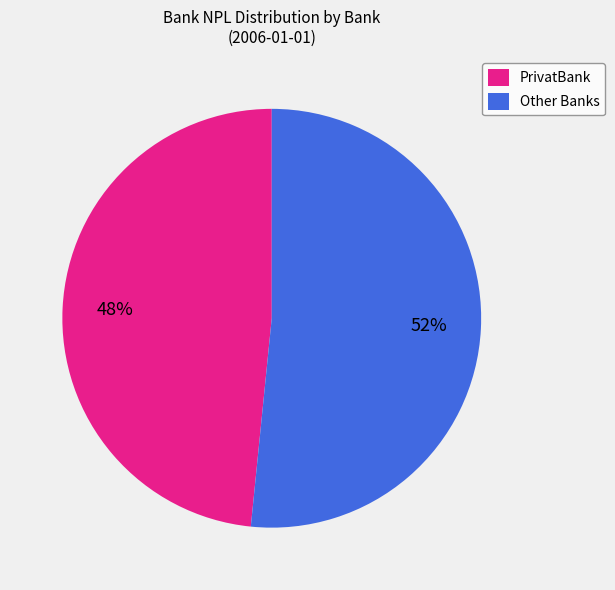

What is the largest slice in the pie chart?

Other Banks